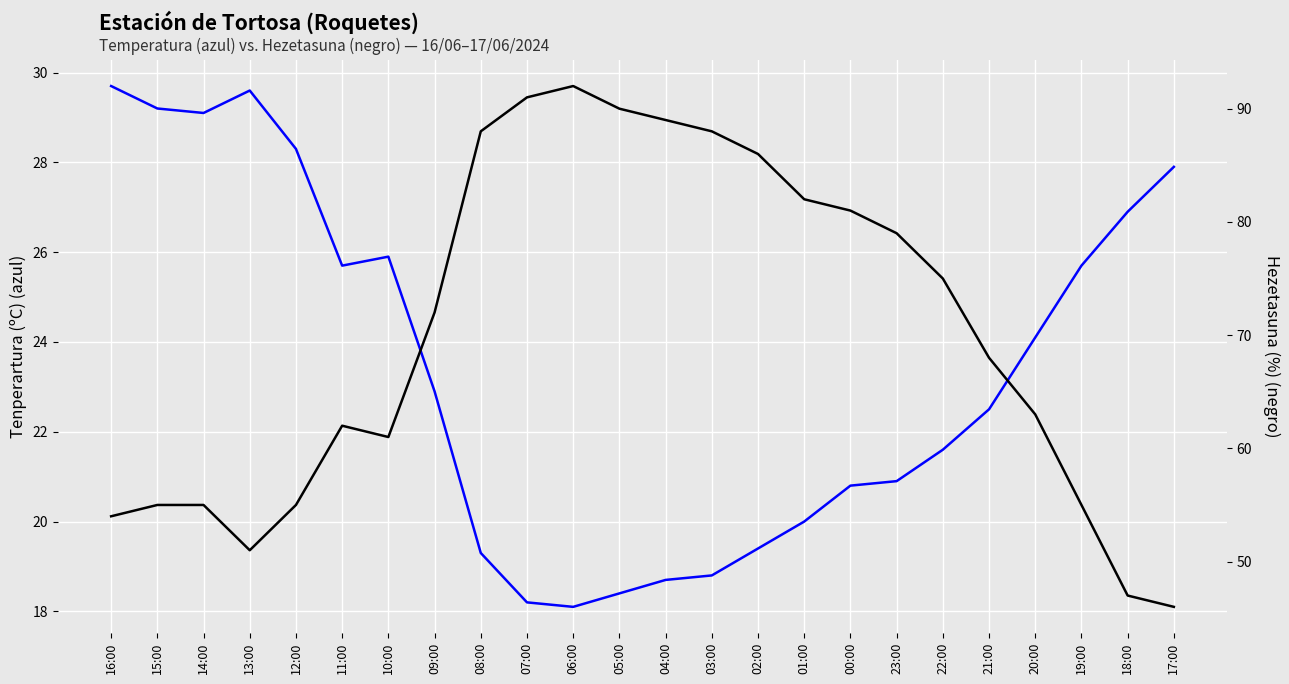

At which category is the sum across all series the highest?

06:00